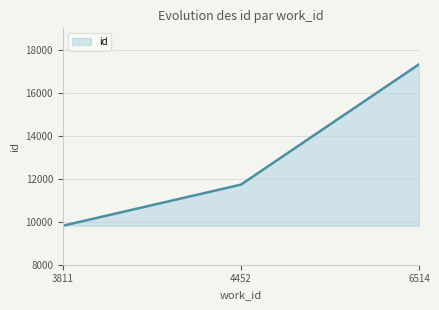

How many values are between 9814 and 17328?

3